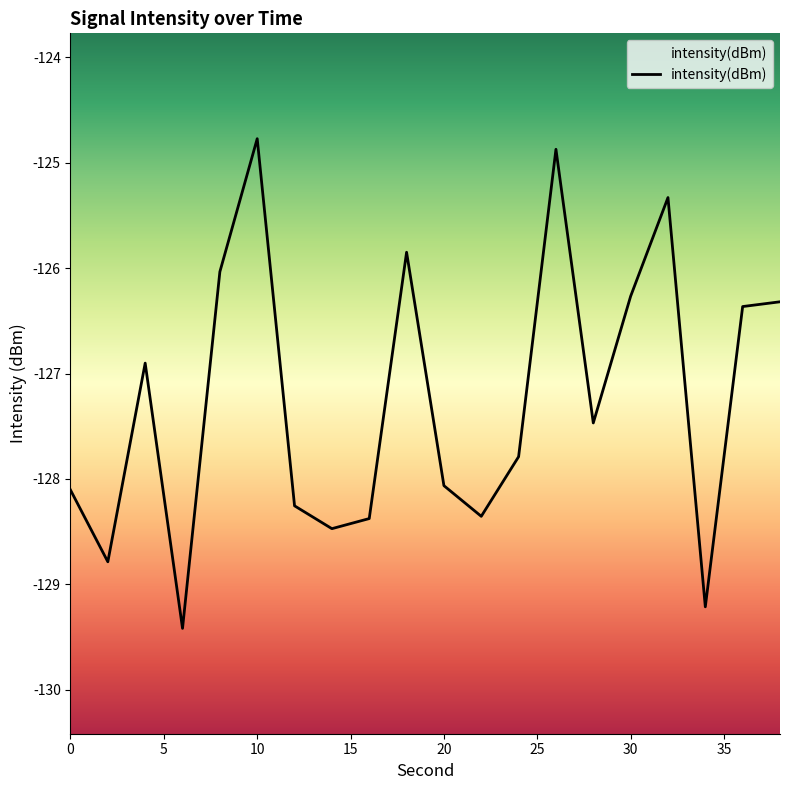

Reading left to right, transcribe all the data shown in this chart.

0=-128.1	2=-128.8	4=-126.9	6=-129.4	8=-126.0	10=-124.8	12=-128.3	14=-128.5	16=-128.4	18=-125.8	20=-128.1	22=-128.4	24=-127.8	26=-124.9	28=-127.5	30=-126.3	32=-125.3	34=-129.2	36=-126.4	38=-126.3